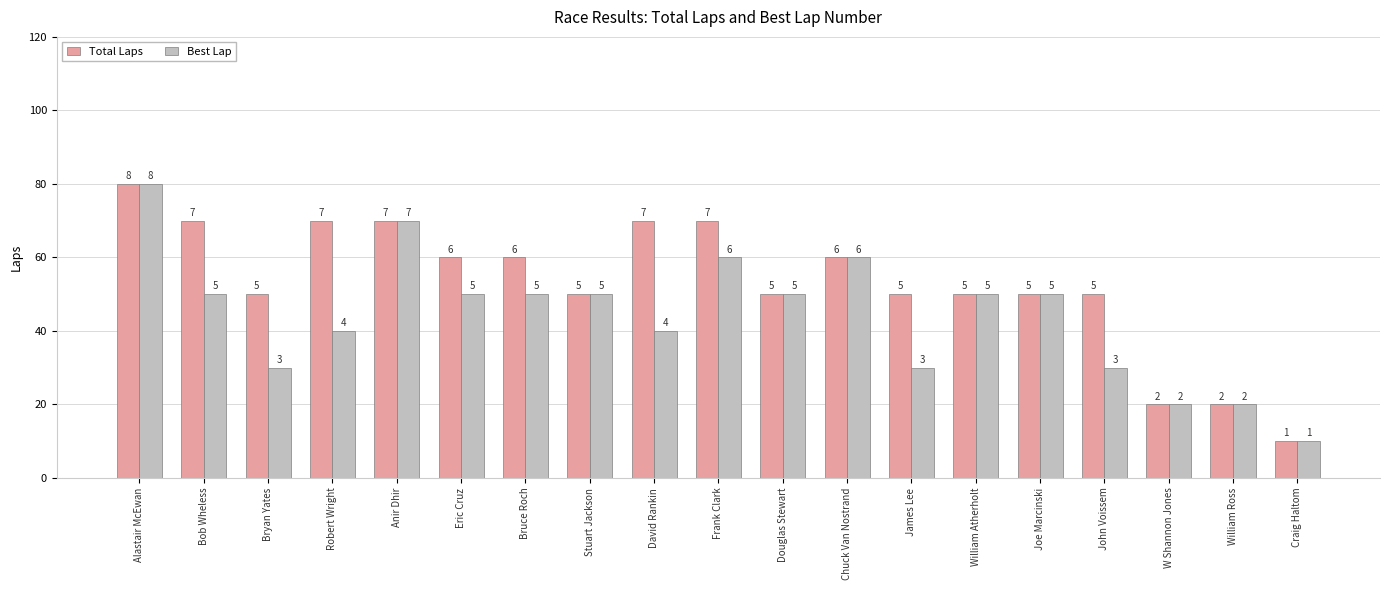

Reading right to left, extract all data points from this chart.

Total Laps: 1	2	2	5	5	5	5	6	5	7	7	5	6	6	7	7	5	7	8
Best Lap: 1	2	2	3	5	5	3	6	5	6	4	5	5	5	7	4	3	5	8